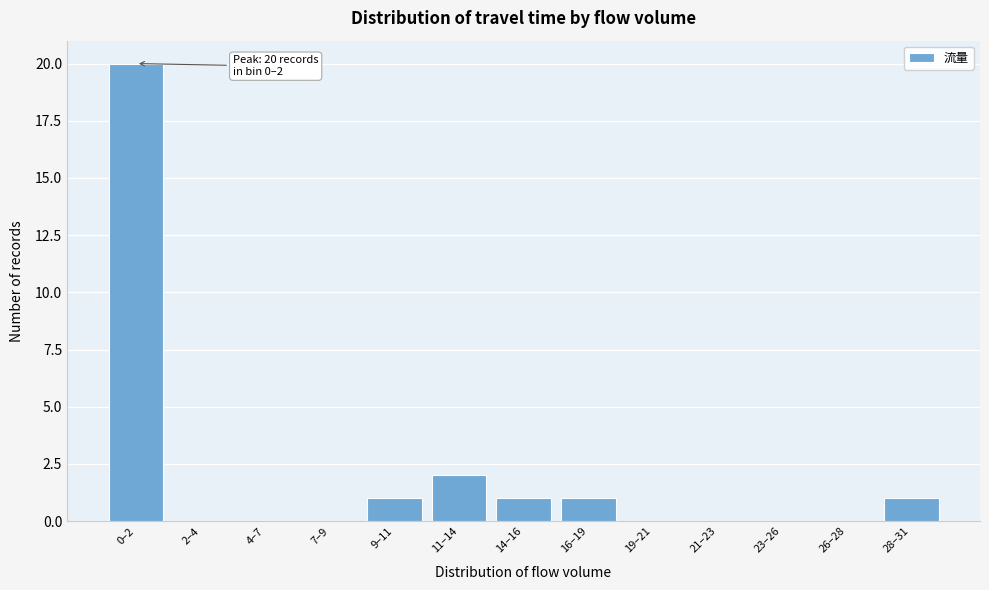

Reading left to right, list all the values displayed in this chart.

0–2=20	2–4=0	4–7=0	7–9=0	9–11=1	11–14=2	14–16=1	16–19=1	19–21=0	21–23=0	23–26=0	26–28=0	28–31=1